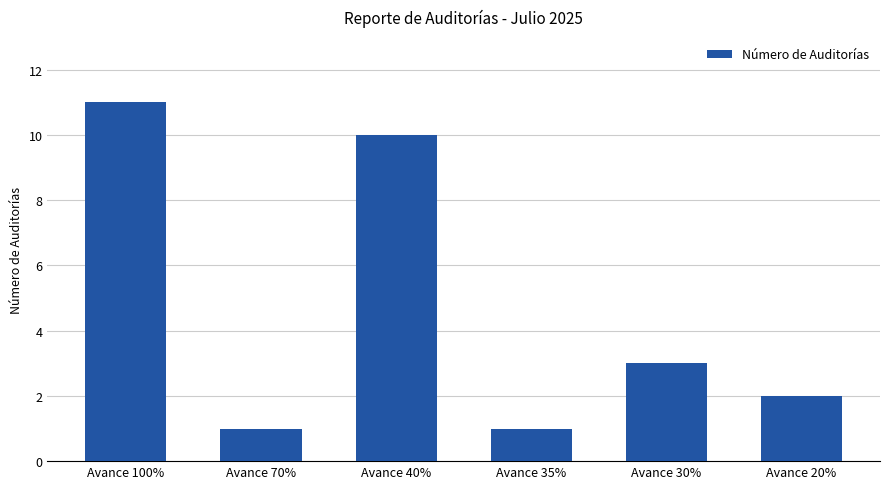

At which label does the data first exceed 3?

Avance 100%